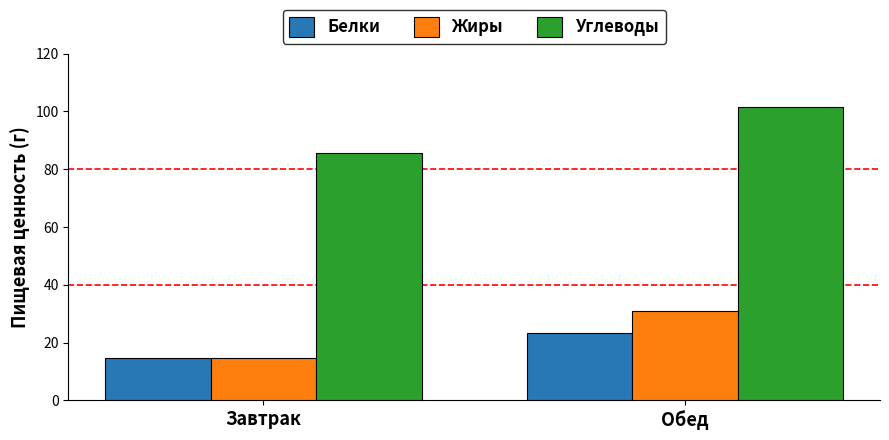

Reading left to right, transcribe all the data shown in this chart.

Белки: 14.7	23.2
Жиры: 14.6	31.1
Углеводы: 85.6	101.5